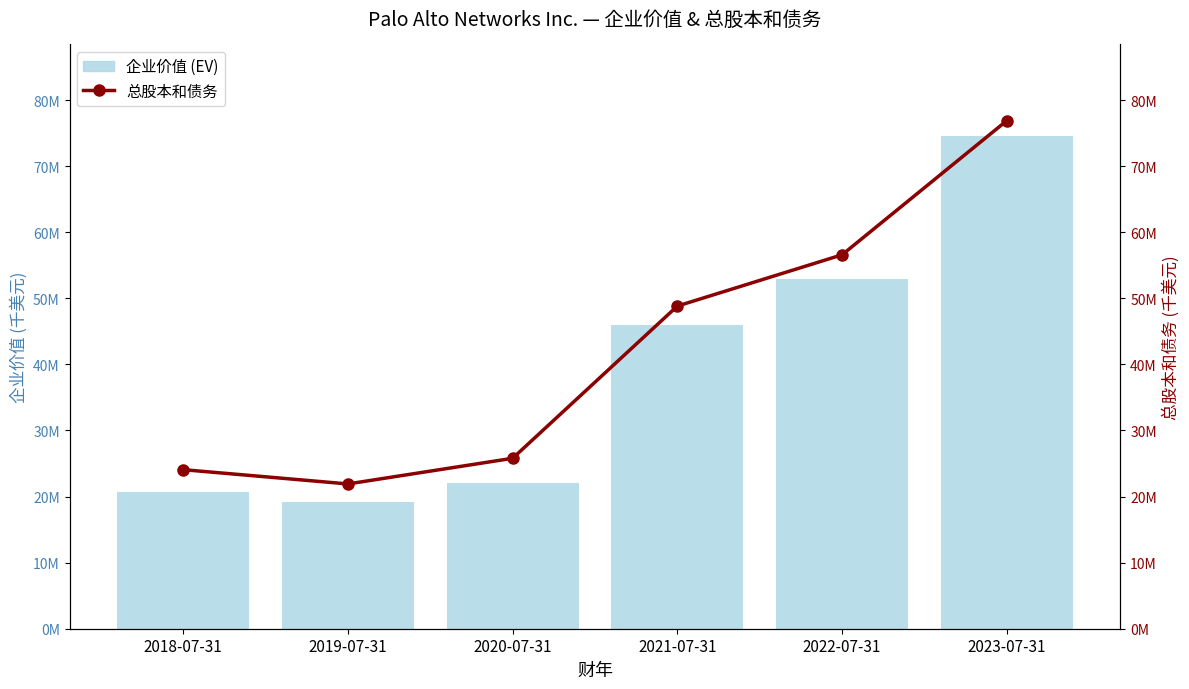

Is the value of 企业价值 (EV) at 2022-07-31 greater than the value of 总股本和债务 at 2020-07-31?

Yes